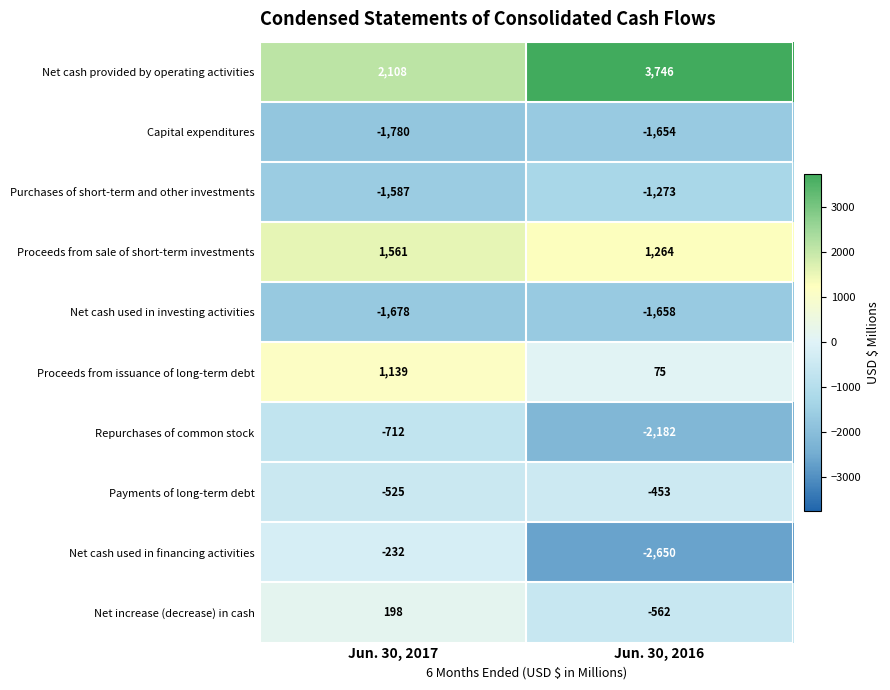

The Net cash provided by operating activities series shows 2108 at Jun. 30, 2017. True or false?

True